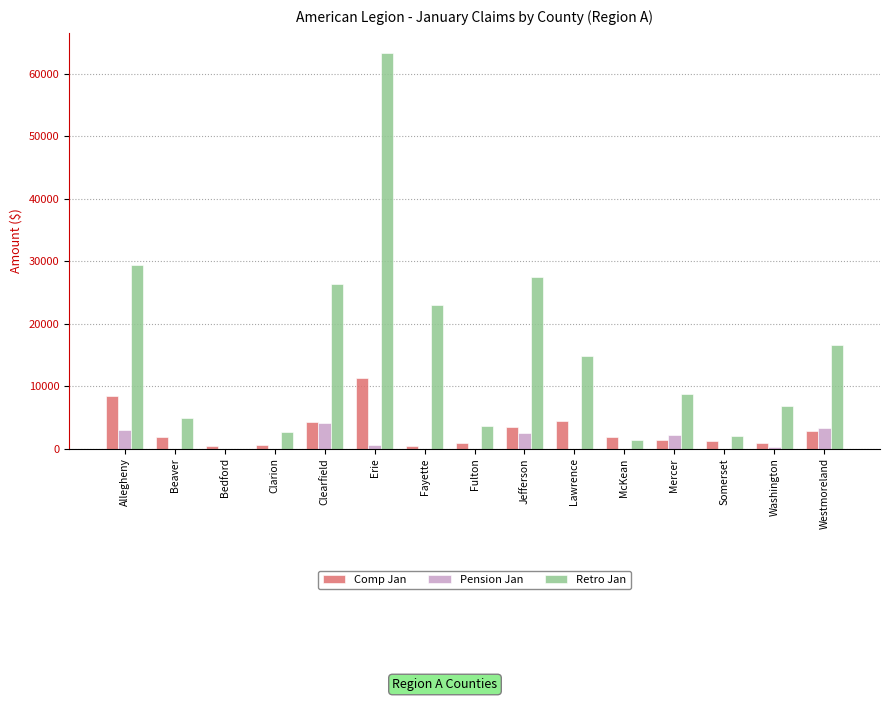

Which series has the largest total across all categories?

Retro Jan